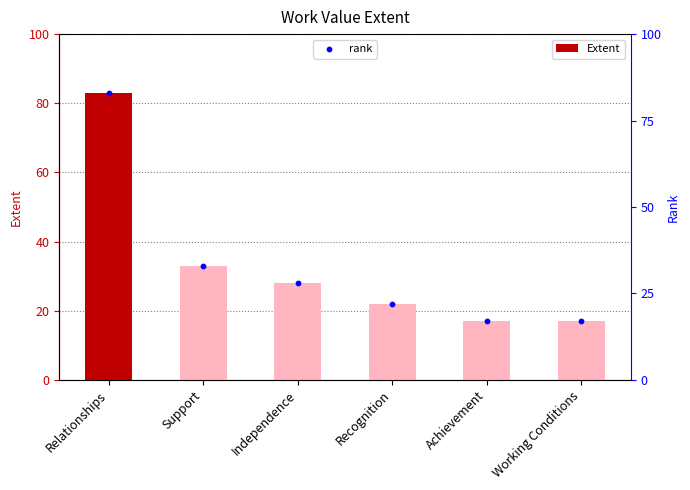

What is the total value across all series at Relationships?

166.0